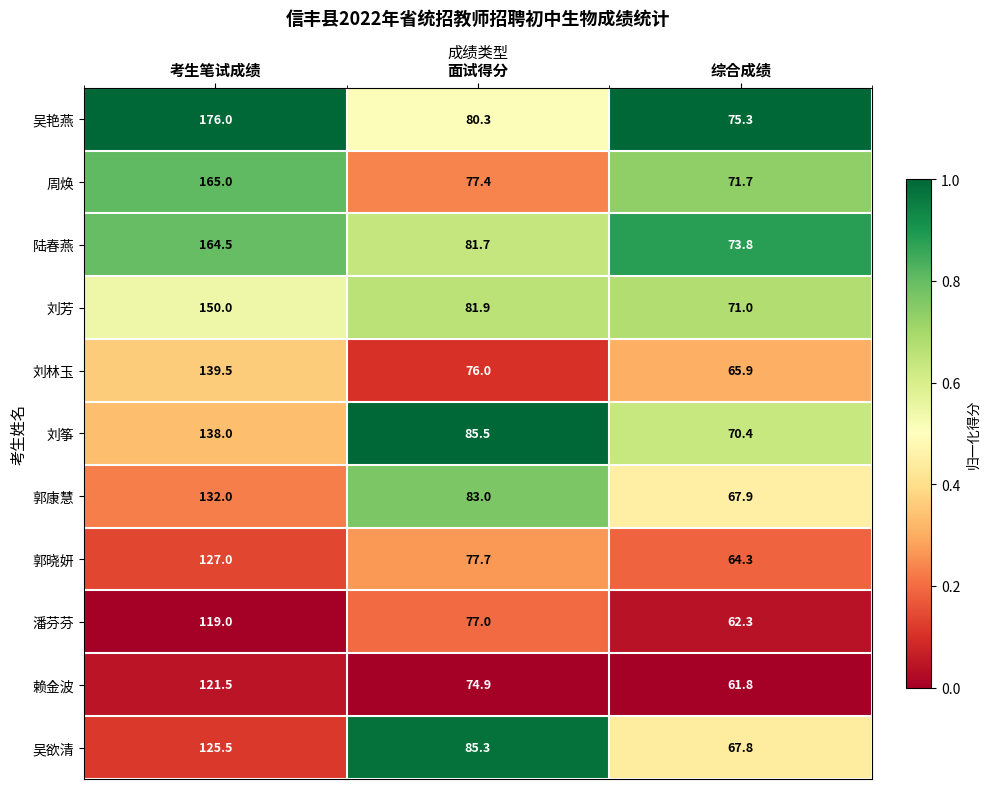

At which label is 刘林玉 closest to 102?

面试得分